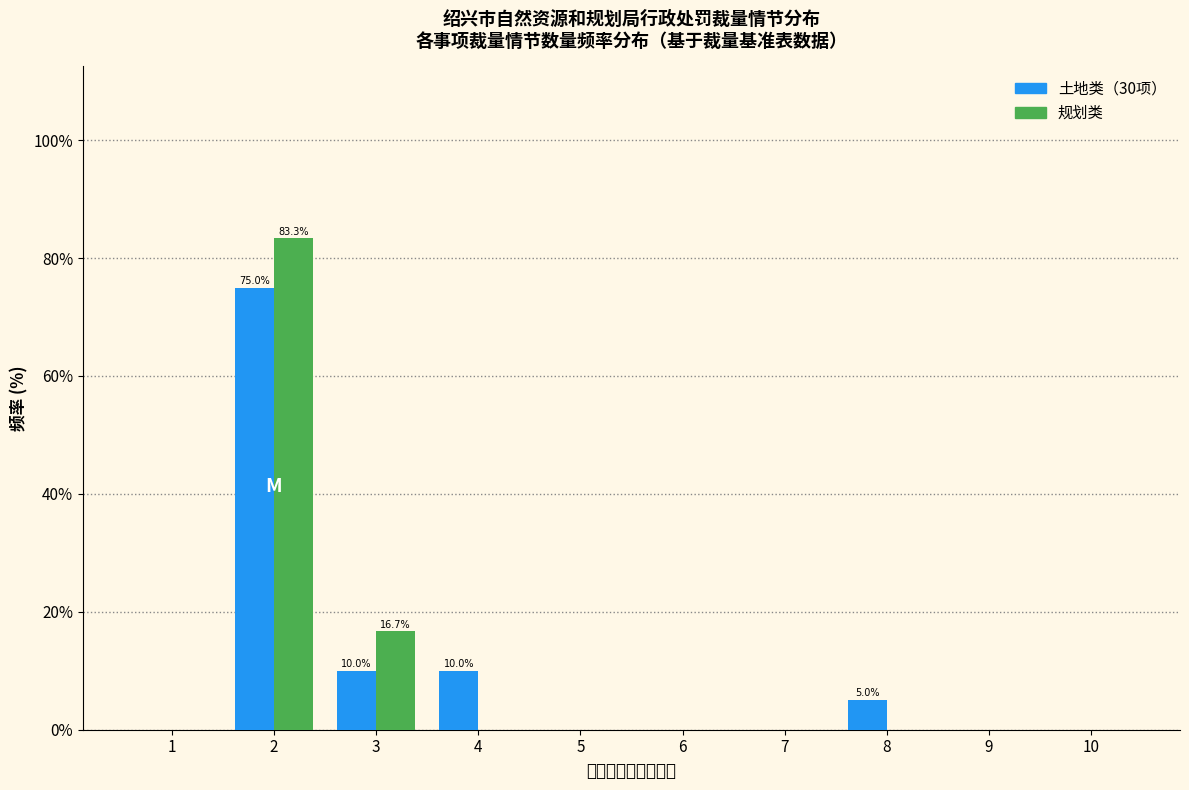

Reading right to left, transcribe all the data shown in this chart.

土地类: 10=0.0	9=0.0	8=5.0	7=0.0	6=0.0	5=0.0	4=10.0	3=10.0	2=75.0	1=0.0
规划类: 10=0.0	9=0.0	8=0.0	7=0.0	6=0.0	5=0.0	4=0.0	3=16.7	2=83.3	1=0.0